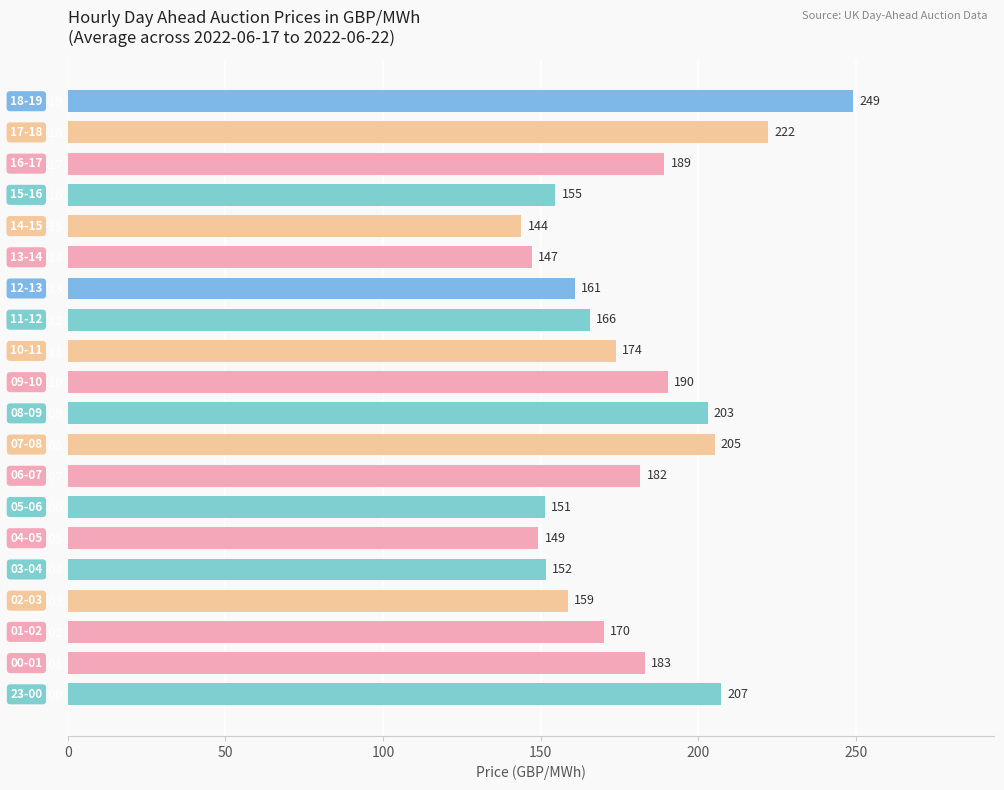

At which label is the value closest to 196?

09-10